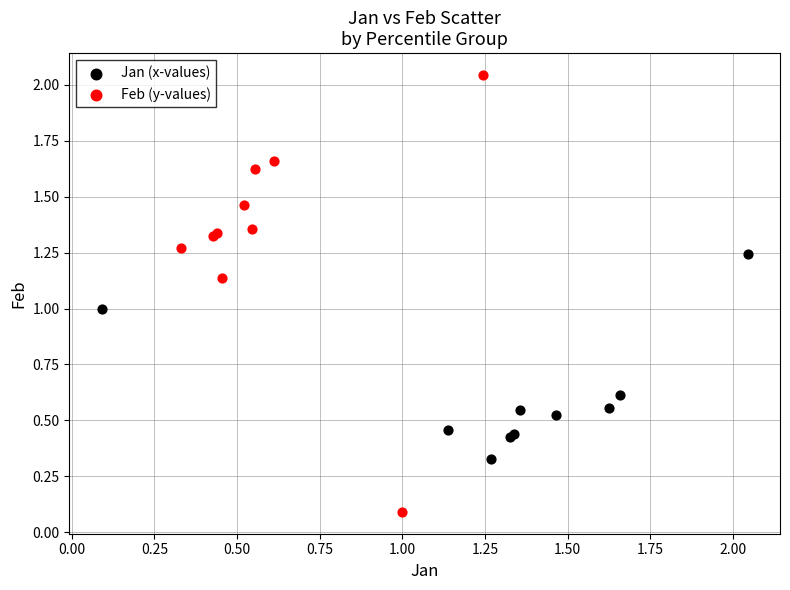

Which series has the largest Y range (max minus min)?

Feb (y-values)